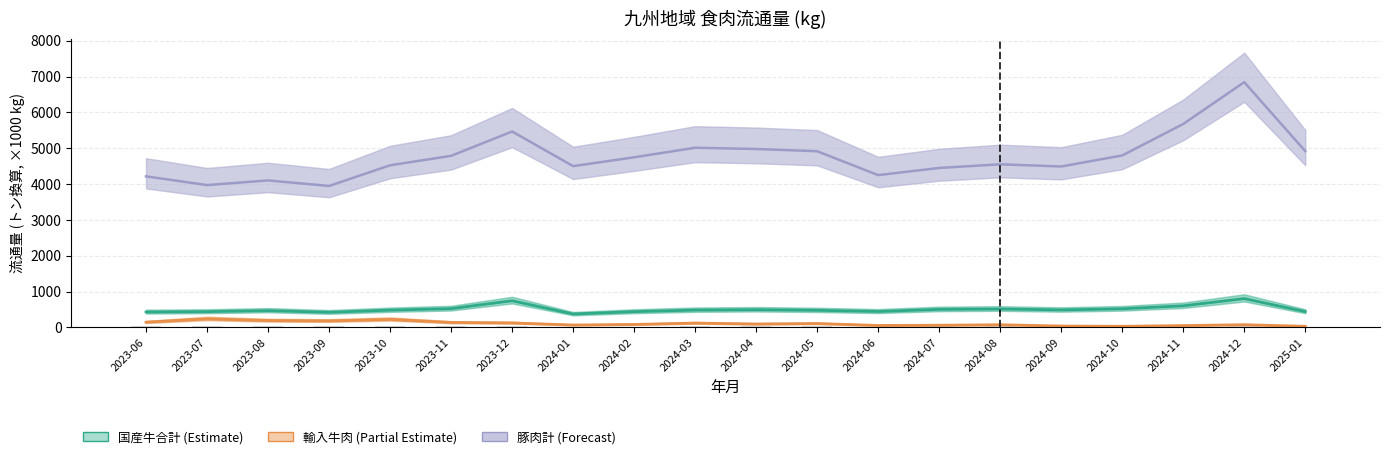

What is the difference between the second highest and minimum values in the 輸入牛肉 series?

191.9